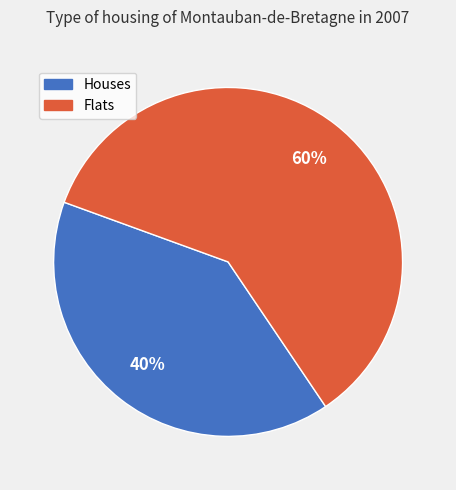

Combined, do Houses and Flats account for over 50%?

Yes